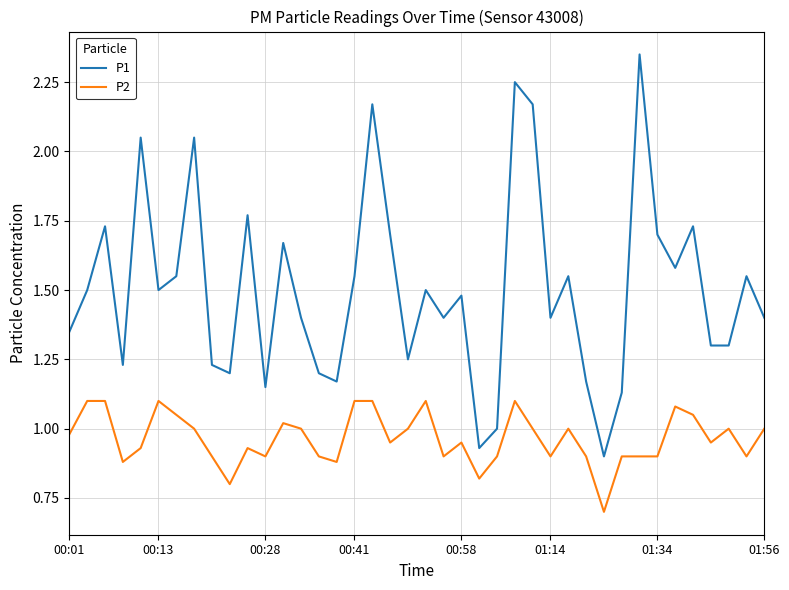

Which series has the widest spread of values?

P1